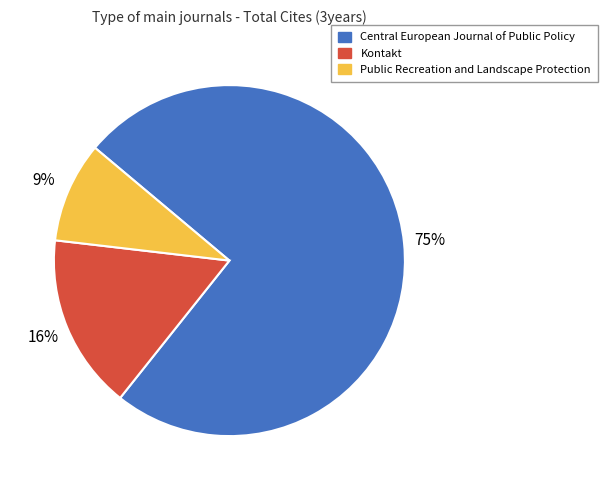

True or false: Central European Journal of Public Policy accounts for 62% of the total.

False